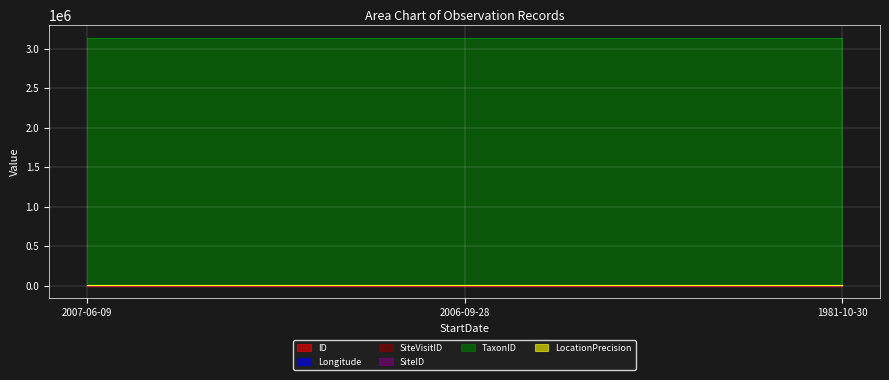

What is the sum of all ID values?

3.0